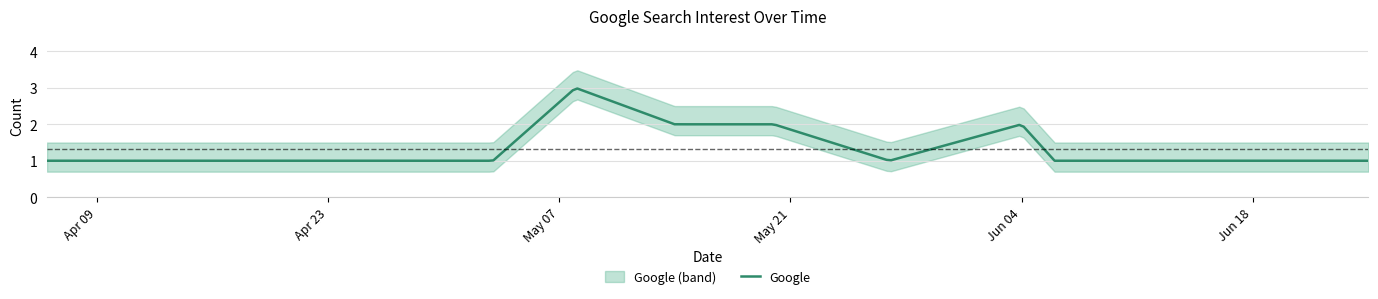

Reading right to left, what are all the values shown in this chart?

2024-06-25=1	2024-06-14=1	2024-06-12=1	2024-06-06=1	2024-06-04=2	2024-05-27=1	2024-05-20=2	2024-05-17=2	2024-05-14=2	2024-05-08=3	2024-05-03=1	2024-04-26=1	2024-04-25=1	2024-04-23=1	2024-04-20=1	2024-04-18=1	2024-04-16=1	2024-04-07=1	2024-04-06=1